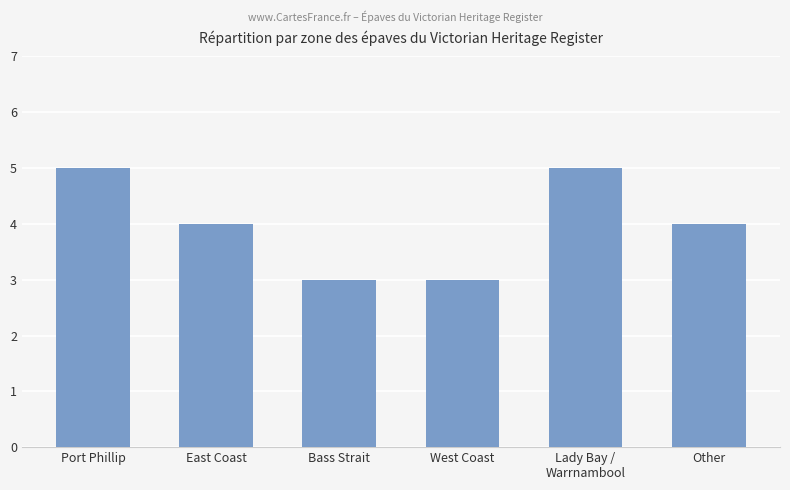

What is the sum of the values at Other and East Coast?

8